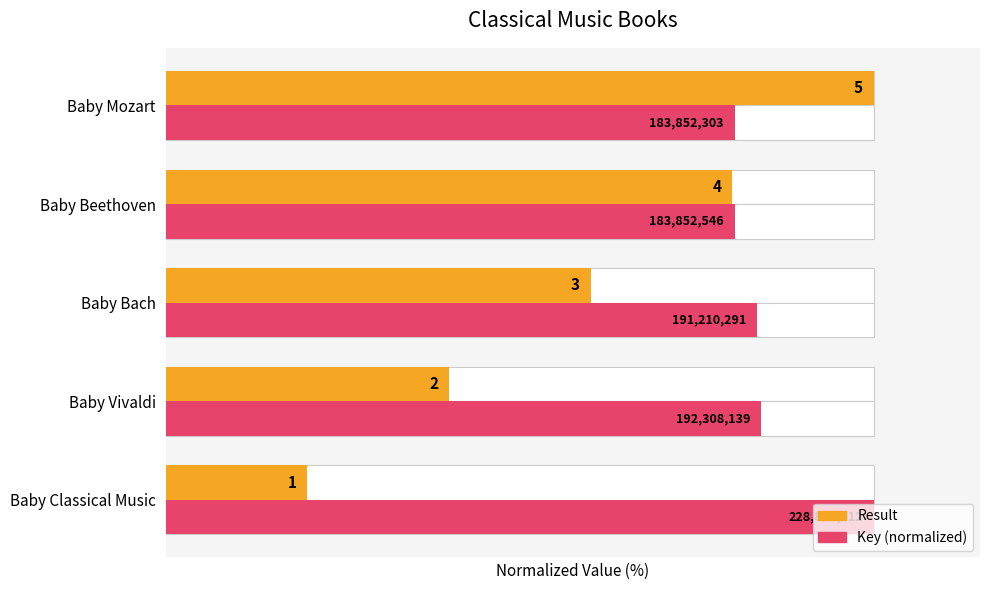

The Result series shows 9.7 at Baby Vivaldi. True or false?

False